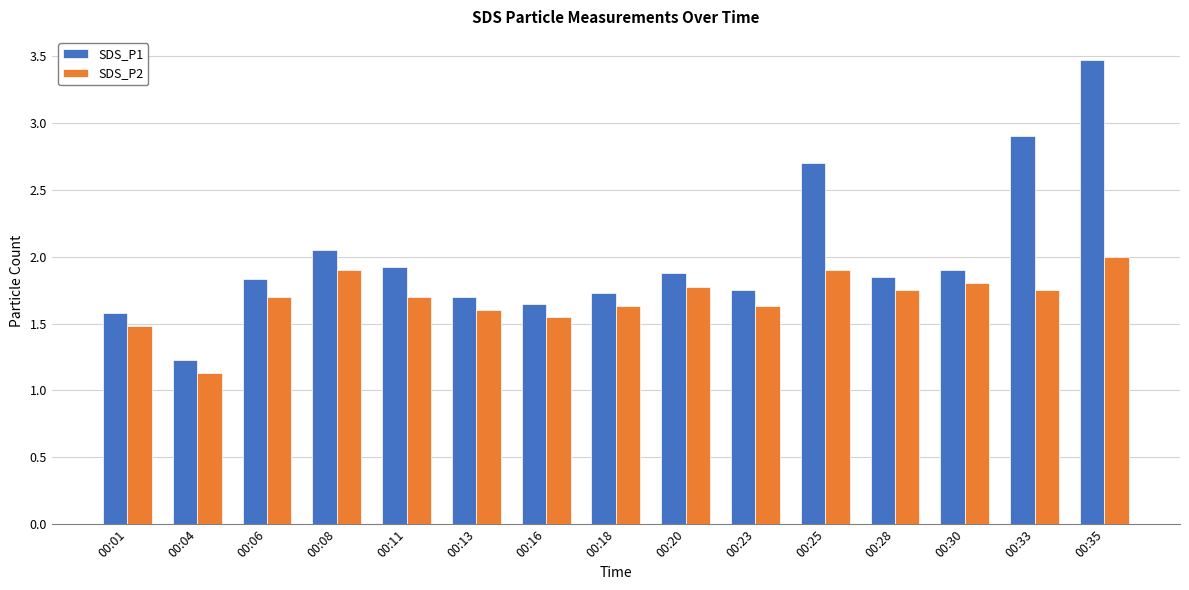

Which label corresponds to the smallest value in the chart?

00:04